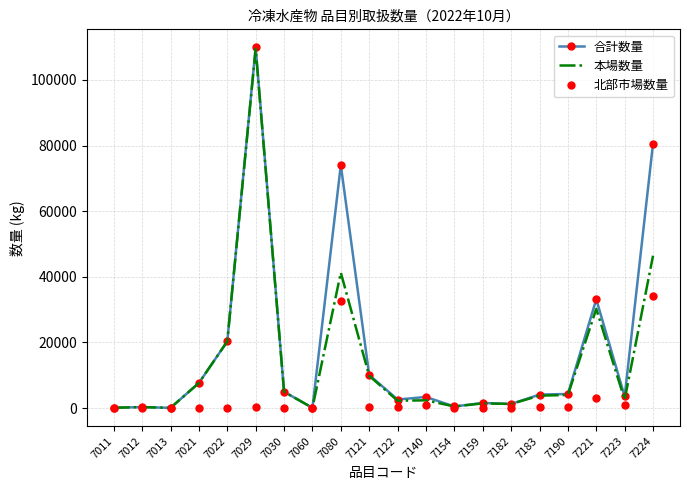

At how many categories does at least one series exceed 108218?

1